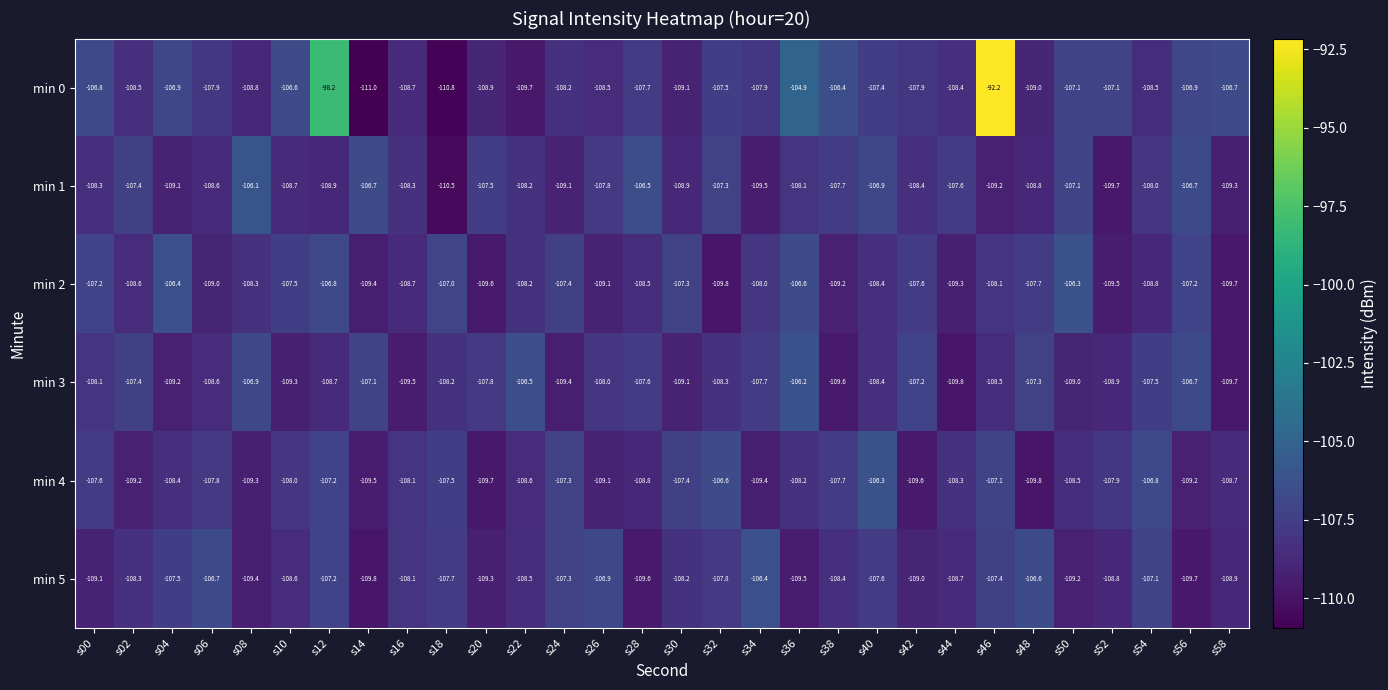

Which series has the largest total across all categories?

min 0